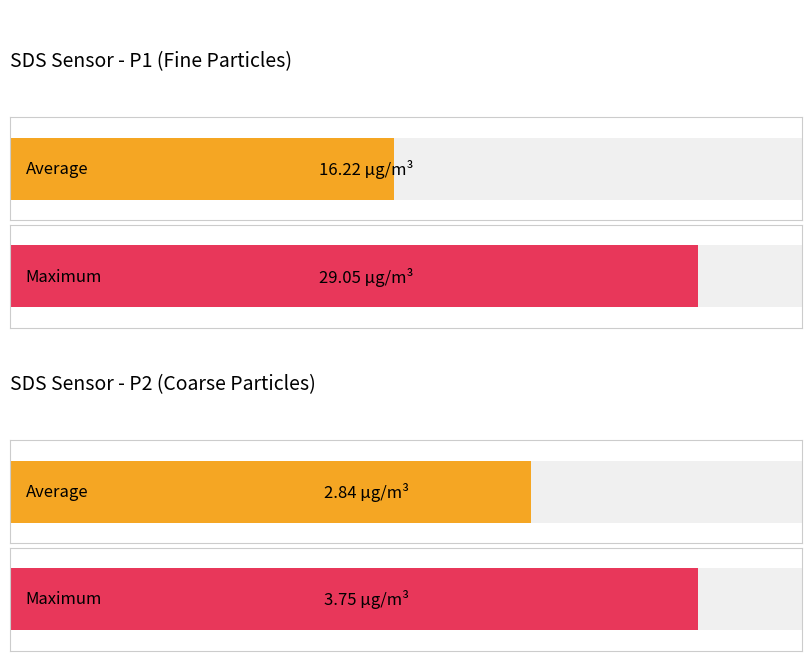

The SDS_P1 series shows 5.4 at 00:02. True or false?

False